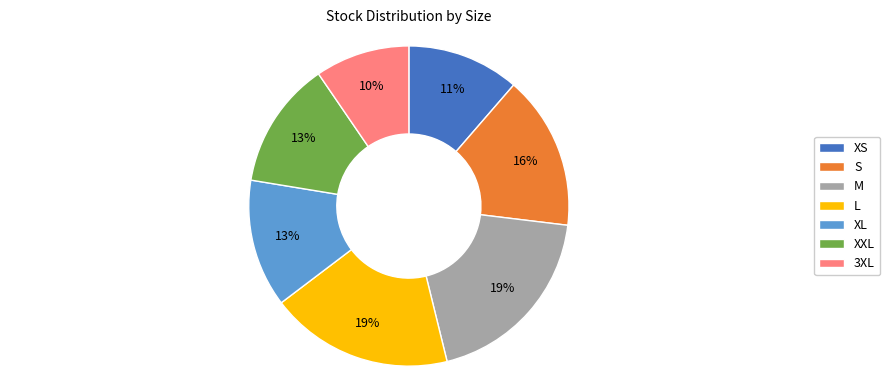

Combined, do XS and L account for over 50%?

No